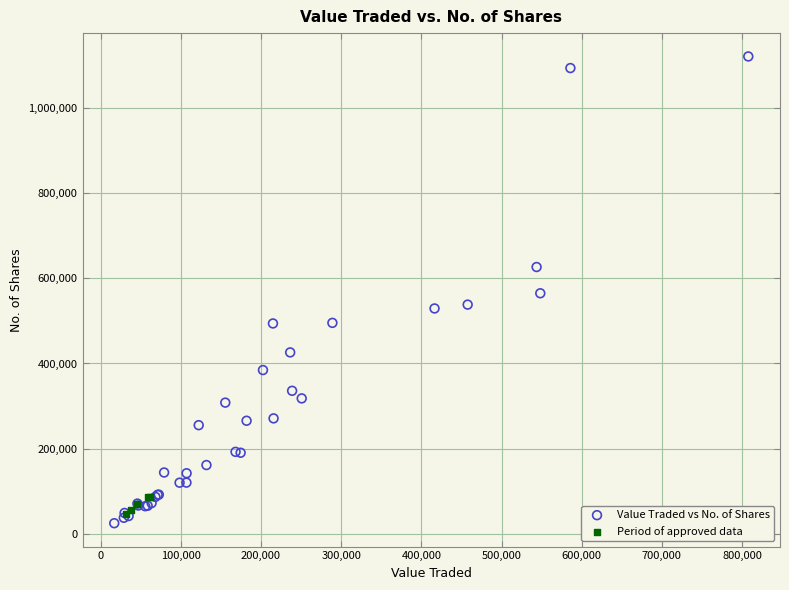

Which series has the widest spread of Y values?

Value Traded vs No. of Shares